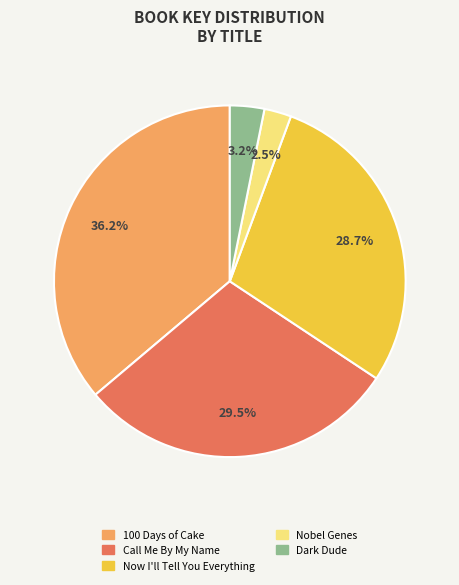

Which slice is the smallest?

Nobel Genes